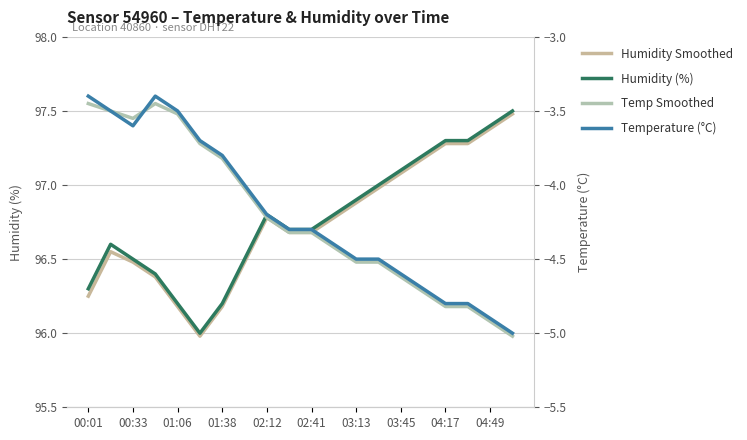

What is the sum of all Temp Smoothed values?

-84.3